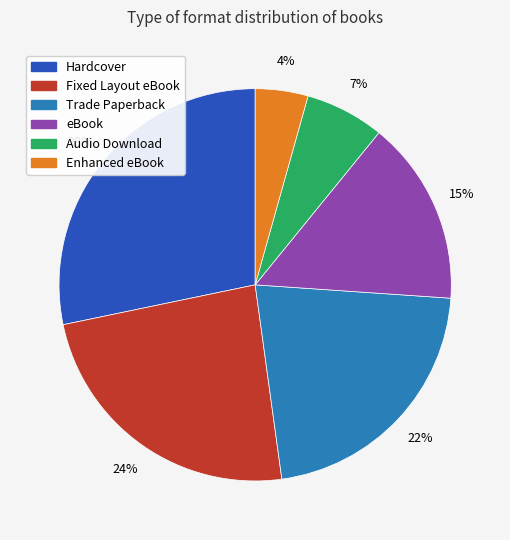

Which has a higher value, Audio Download or Trade Paperback?

Trade Paperback